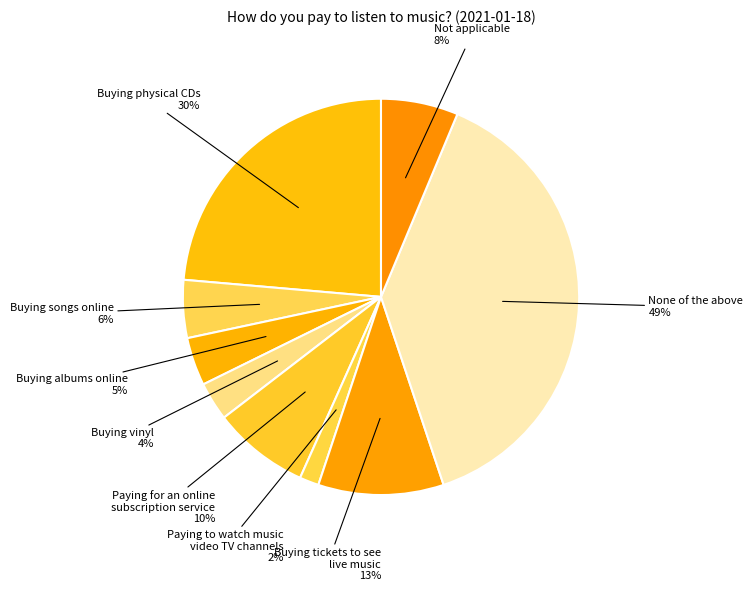

To the nearest percent, what percentage of the pie is Buying physical CDs?

24%